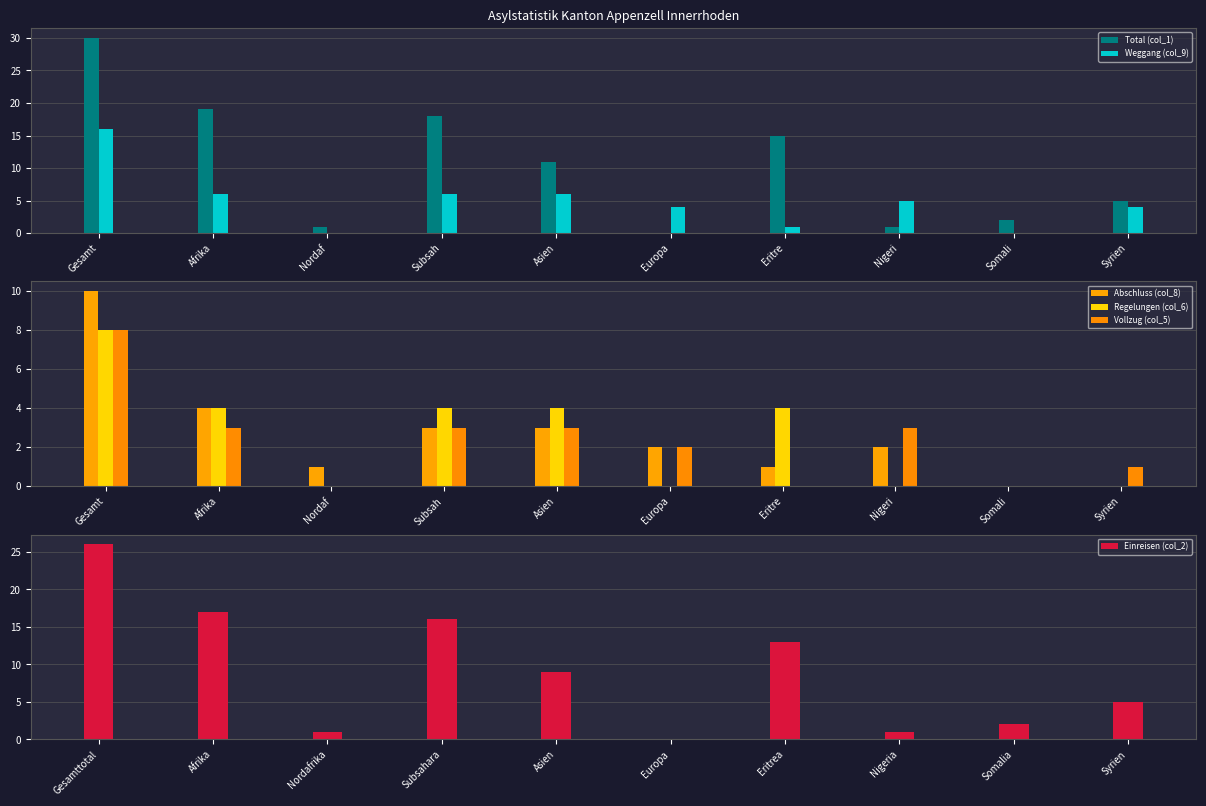

What are all the series names shown in the legend?

Total (col_1), Weggang (col_9), Abschluss (col_8), Regelungen (col_6), Vollzug (col_5), Einreisen (col_2)